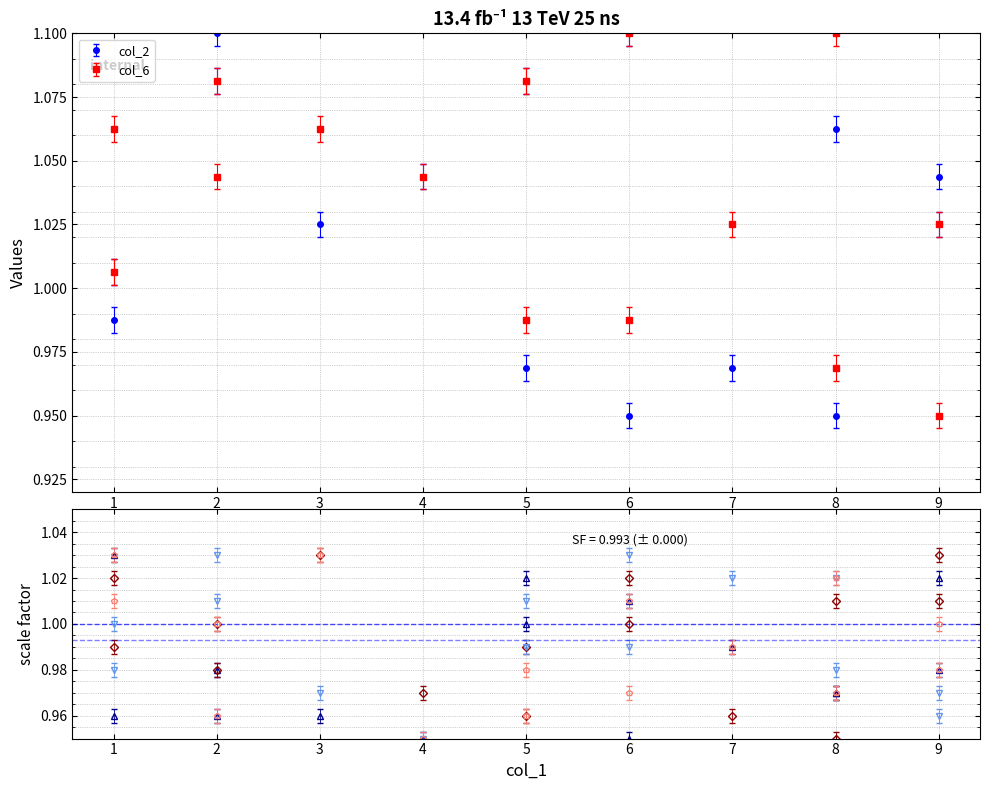

What is the spread (max minus min) of values at 9?

0.1